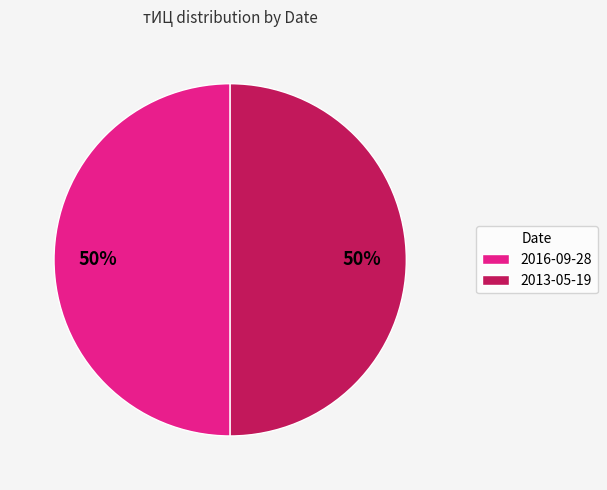

To the nearest percent, what is the combined percentage of 2013-05-19 and 2016-09-28?

100%